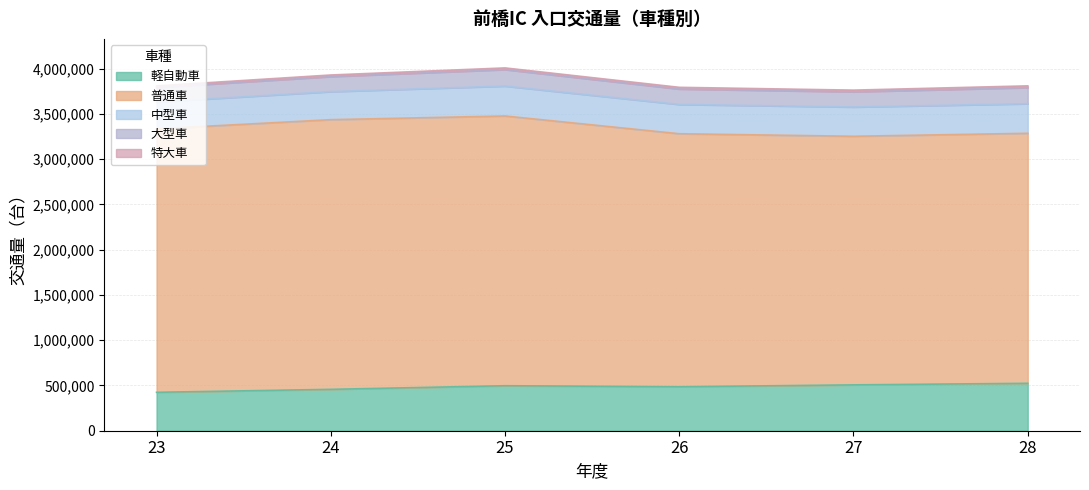

At how many categories does at least one series exceed 1596986?

6